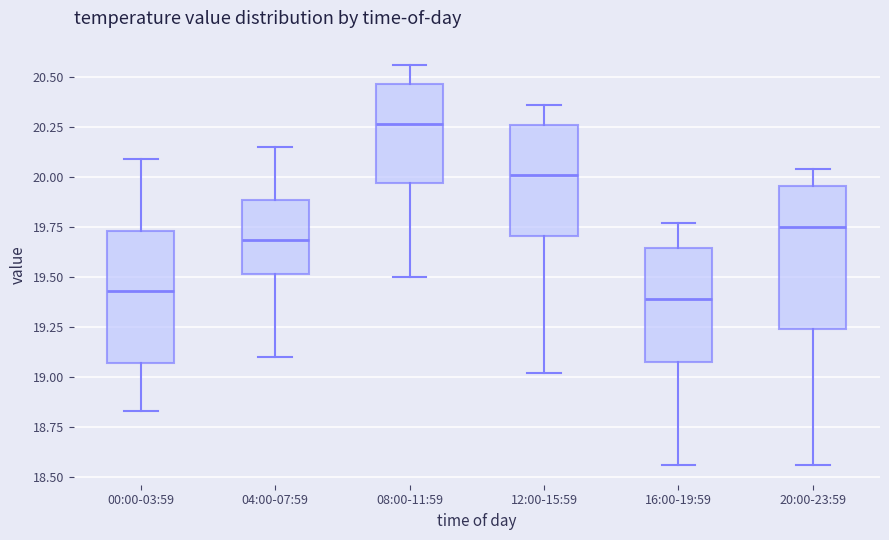

Reading left to right, read every box against the y-axis: the position of its median line, the range the box covers, and the ends of its whiskers. The values are not printed on the chart, so give them approximately, as read against the axis.

00:00-03:59: median 19.45, box 19.05 to 19.75, whiskers 18.85 to 20.10
04:00-07:59: median 19.70, box 19.50 to 19.90, whiskers 19.10 to 20.15
08:00-11:59: median 20.25, box 19.95 to 20.45, whiskers 19.50 to 20.55
12:00-15:59: median 20.00, box 19.70 to 20.25, whiskers 19.00 to 20.35
16:00-19:59: median 19.40, box 19.10 to 19.65, whiskers 18.55 to 19.75
20:00-23:59: median 19.75, box 19.25 to 19.95, whiskers 18.55 to 20.05